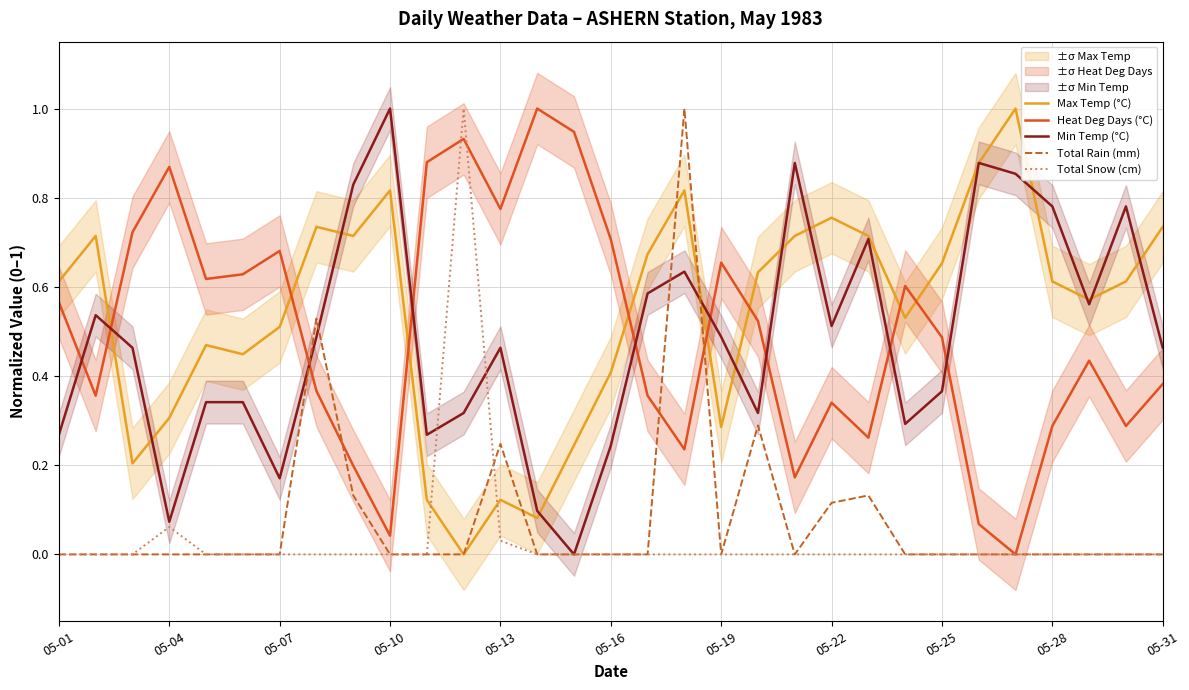

How many intersections are there between Min Temp (°C) and Total Snow (cm)?

2